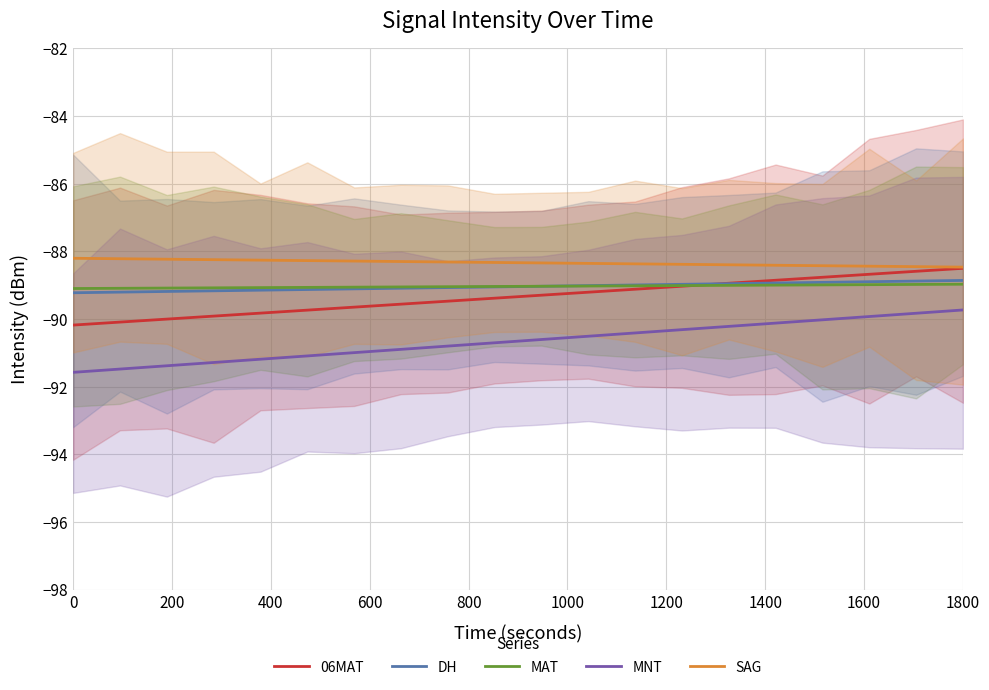

What is the sum of all MAT values?

-1780.7